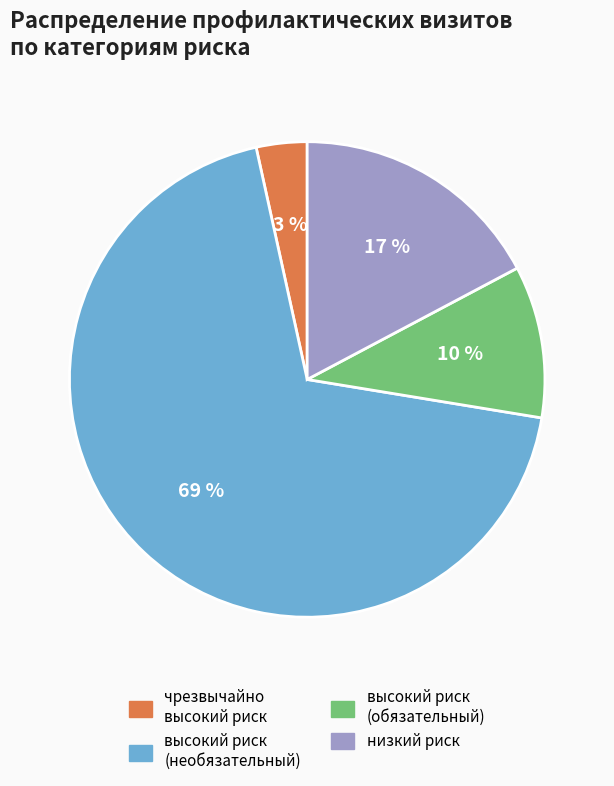

Is there a majority slice in this chart?

Yes